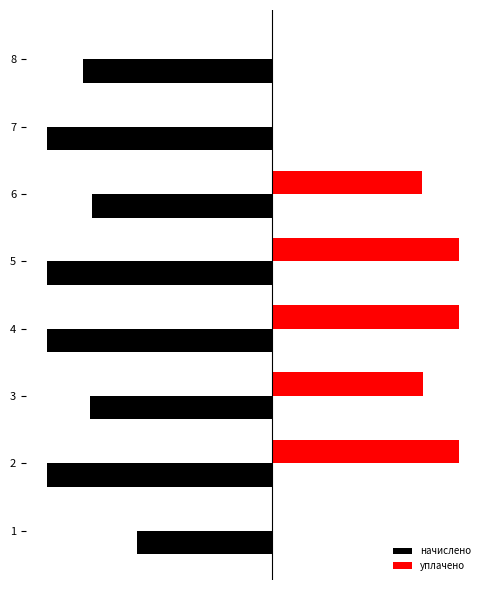

What are all the series names shown in the legend?

начислено, уплачено